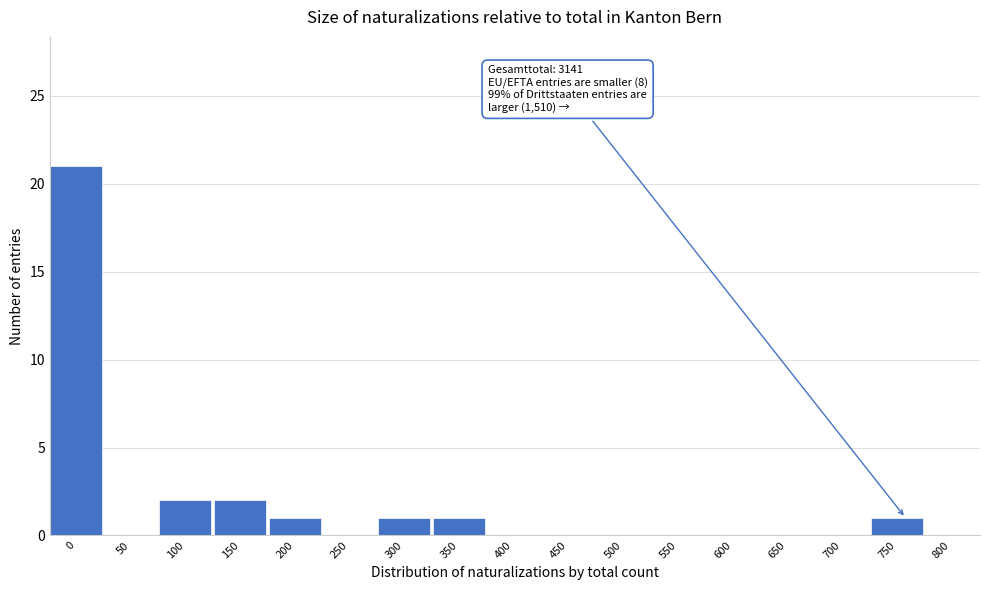

Reading right to left, what are all the values shown in this chart?

800=0	750=1	700=0	650=0	600=0	550=0	500=0	450=0	400=0	350=1	300=1	250=0	200=1	150=2	100=2	50=0	0=21